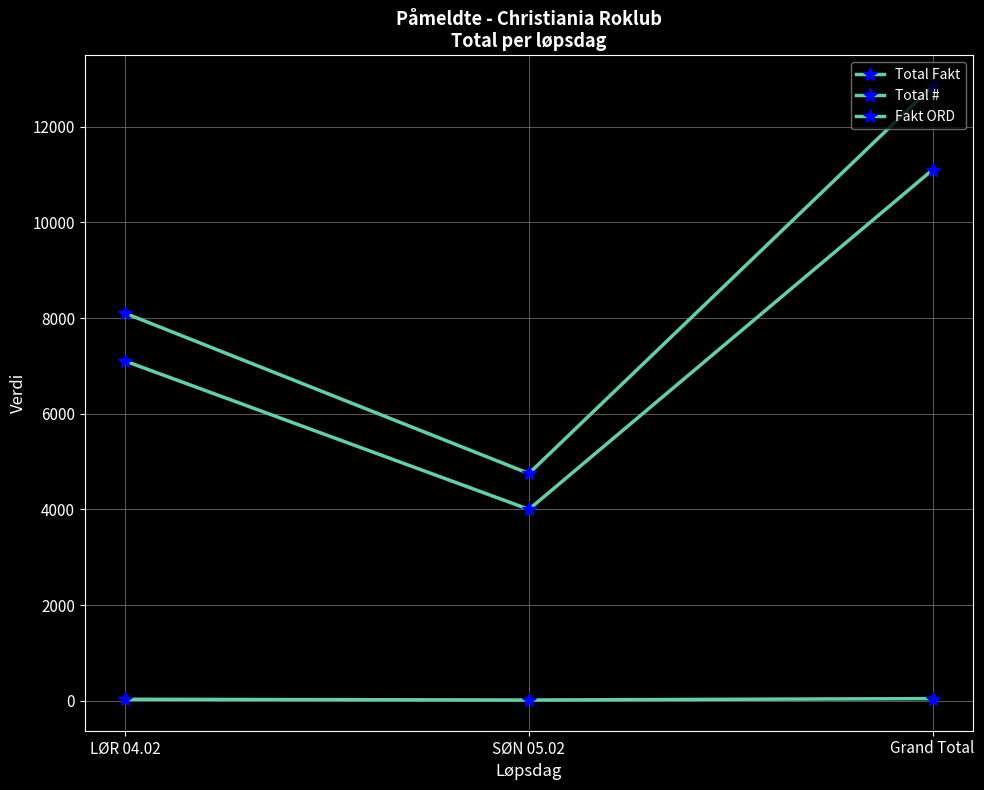

What is the difference between the second highest and minimum values in the Total # series?

16